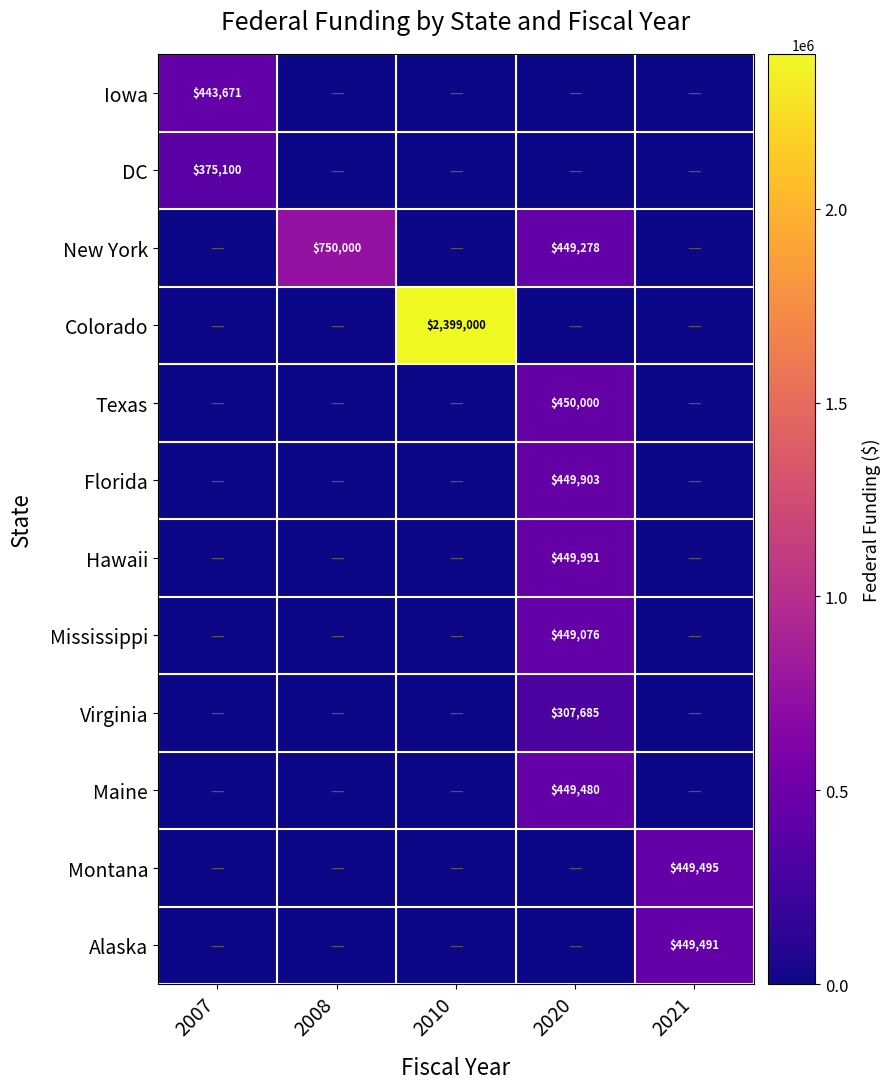

The value of New York at 2020 is 449278. True or false?

True